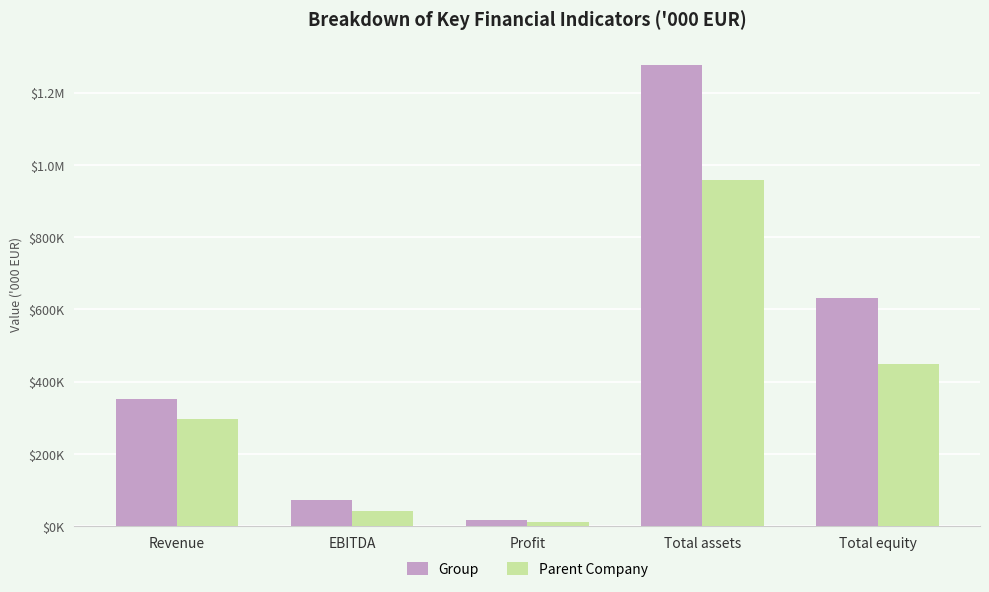

List the labels in order of Group value, smallest first.

Profit, EBITDA, Revenue, Total equity, Total assets